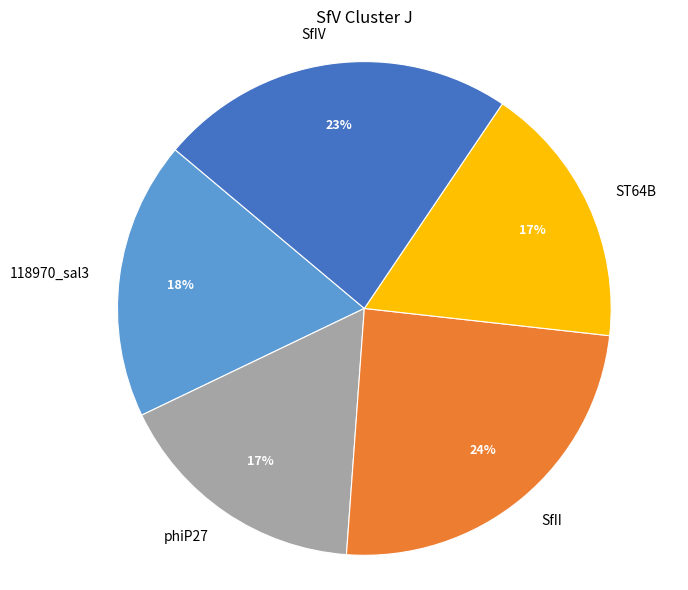

The SfII slice represents 33% of the pie. True or false?

False